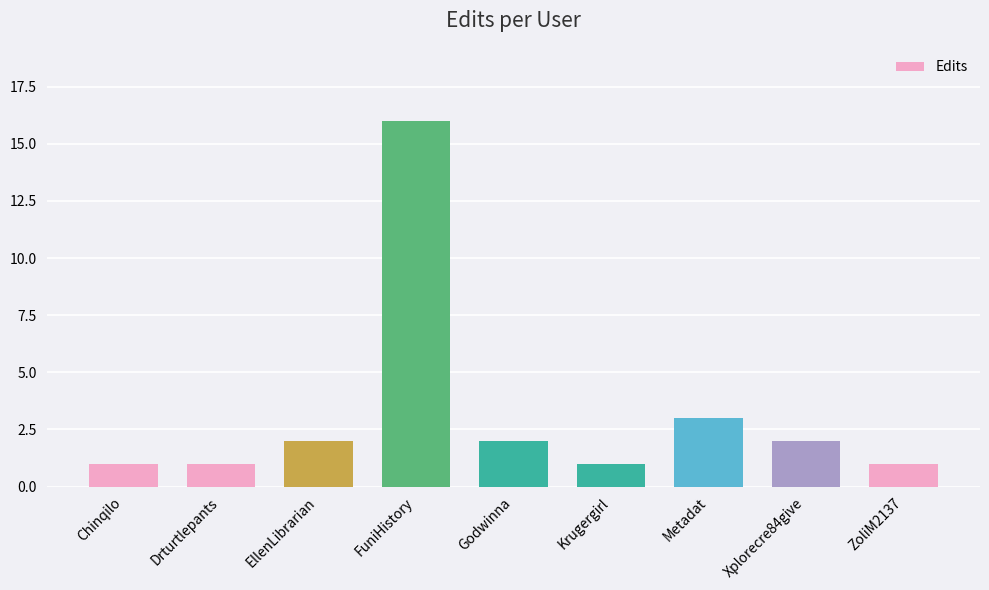

Count the number of categories in the chart.

9